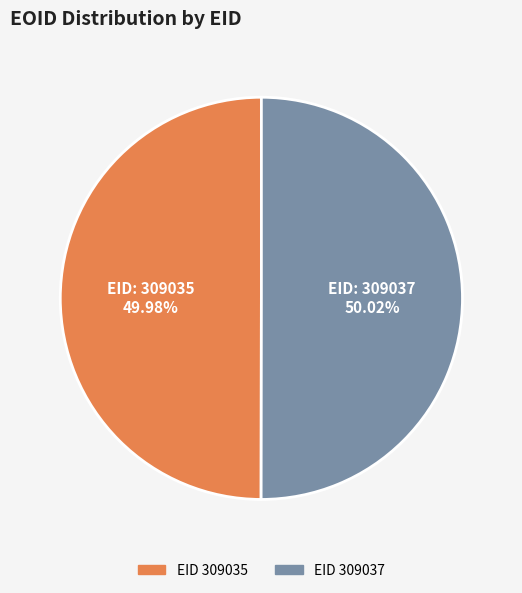

To the nearest percent, what is the average slice percentage?

50%